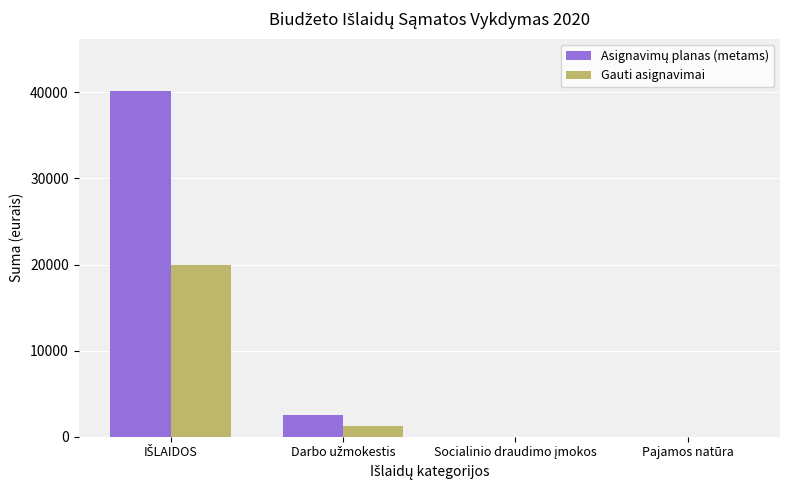

How many groups of bars are there?

4